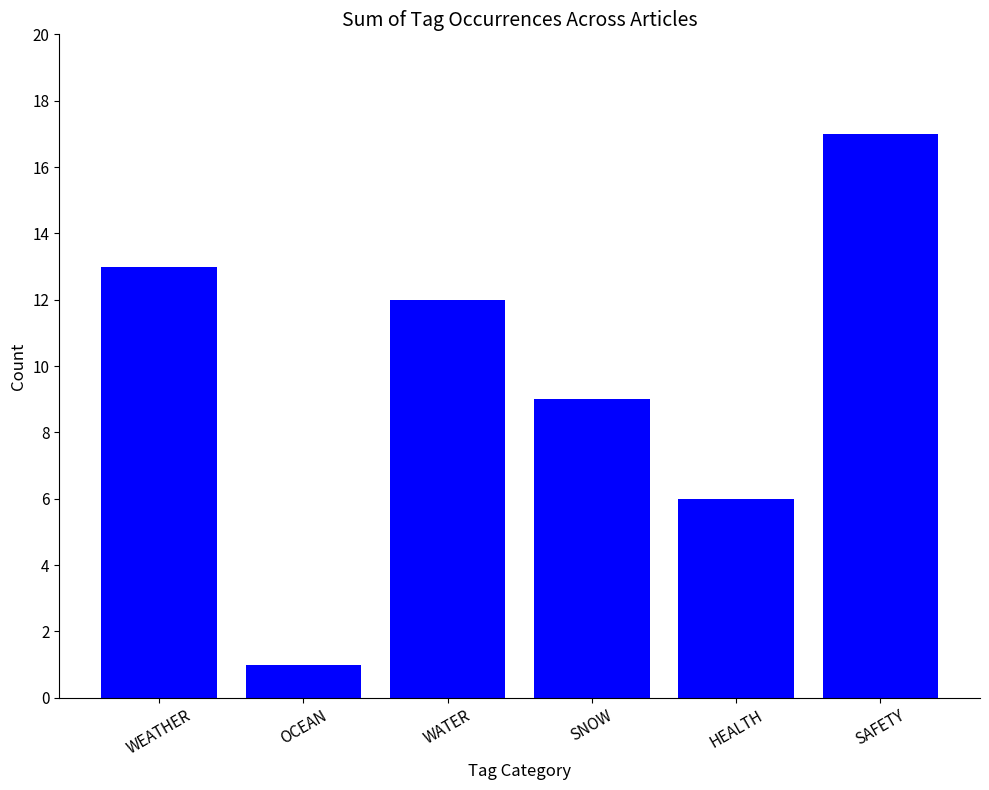

The chart shows a value of 3 at WEATHER. True or false?

False